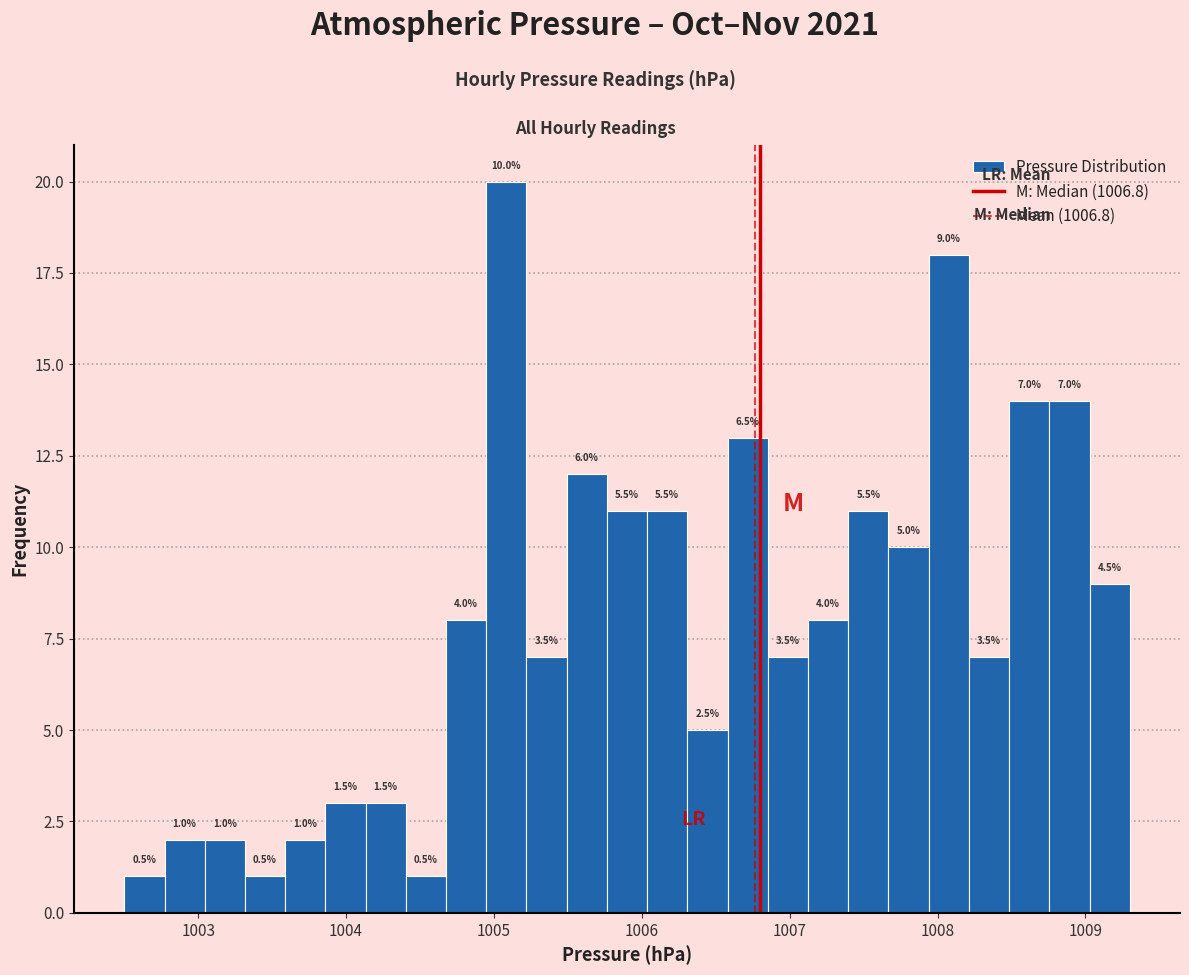

Read against the x-axis, roughly where is the centre of the tallest bar?

1005.1